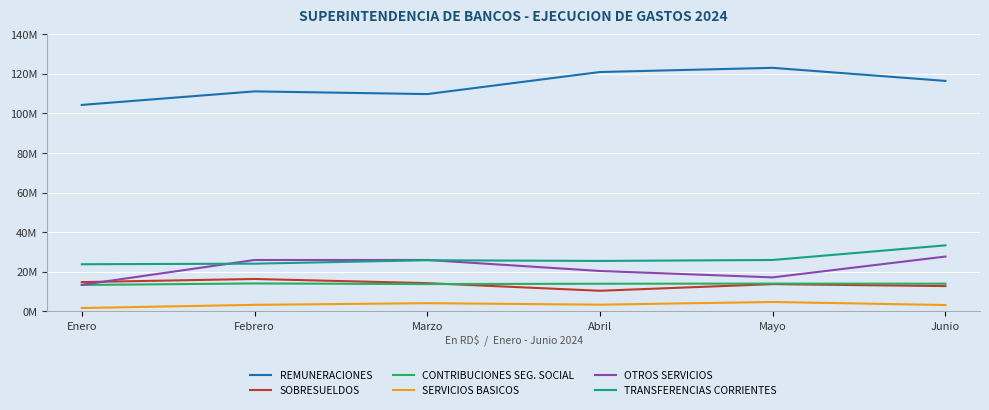

What is the value of the SOBRESUELDOS point at the 2nd from the left?

16373024.0